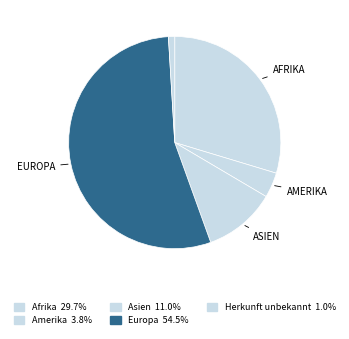

Count the number of slices in the pie.

5